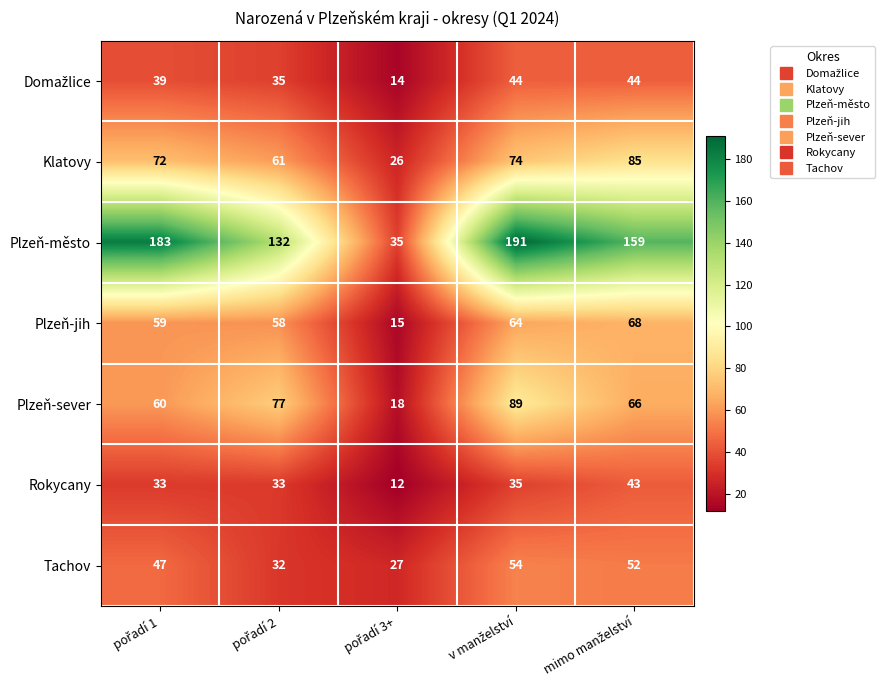

At how many categories does at least one series exceed 29?

5